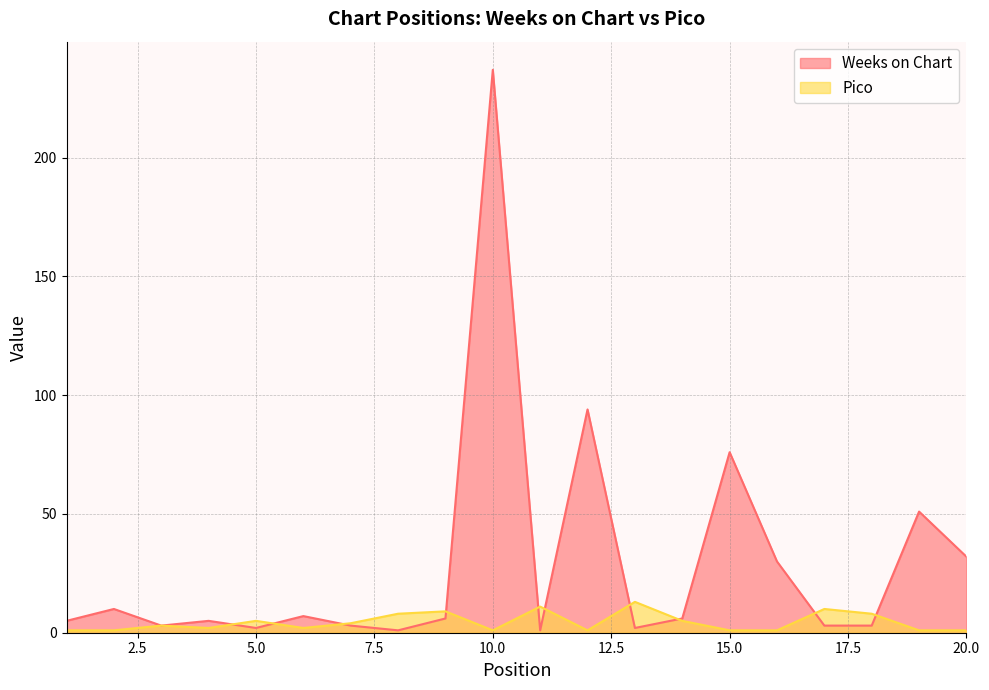

How many data points in Pico are less than 3?

10